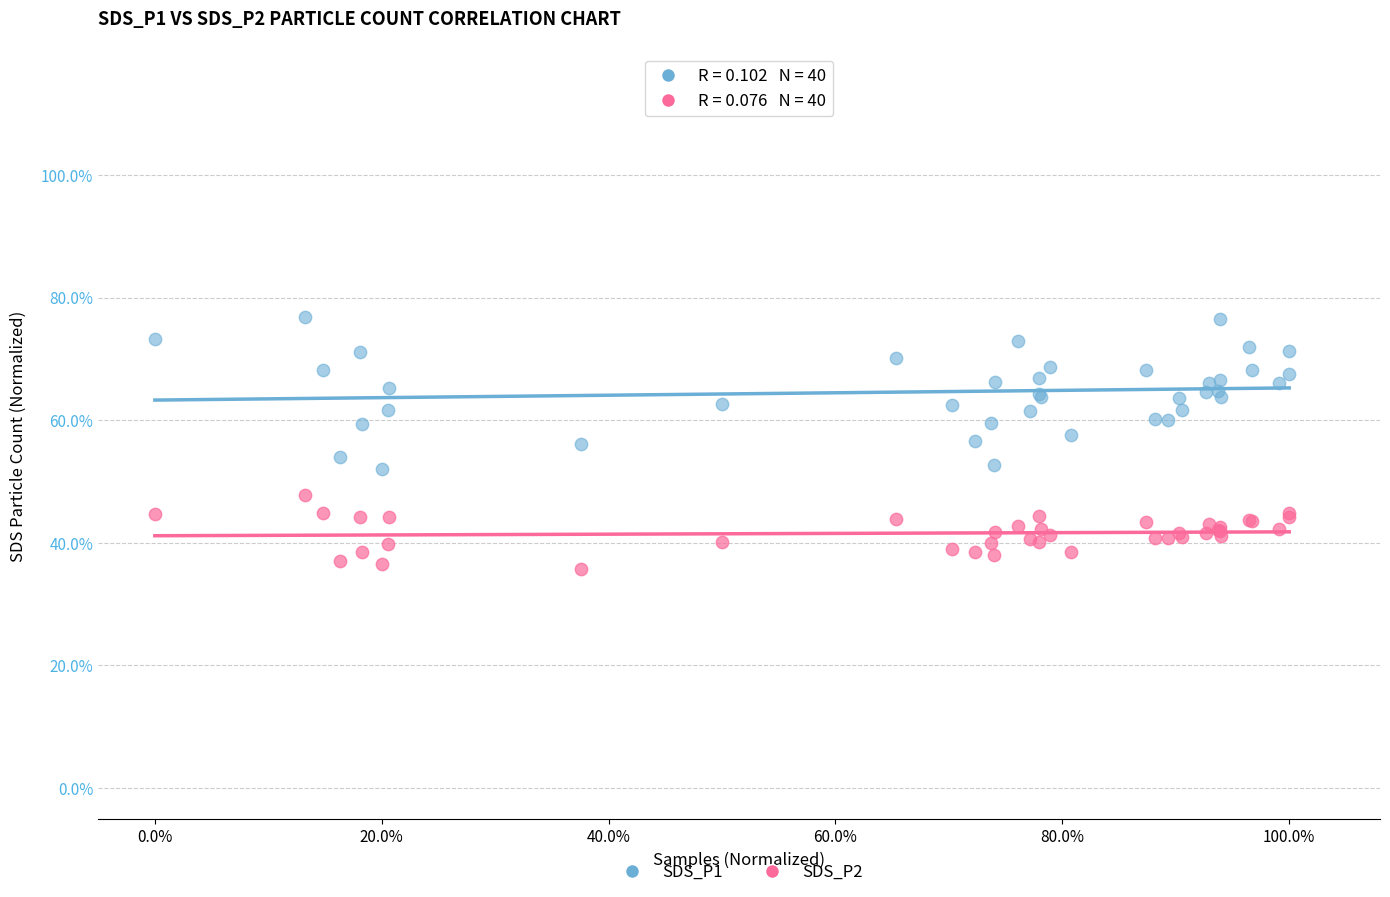

What are all the series names shown in the legend?

SDS_P1, SDS_P2